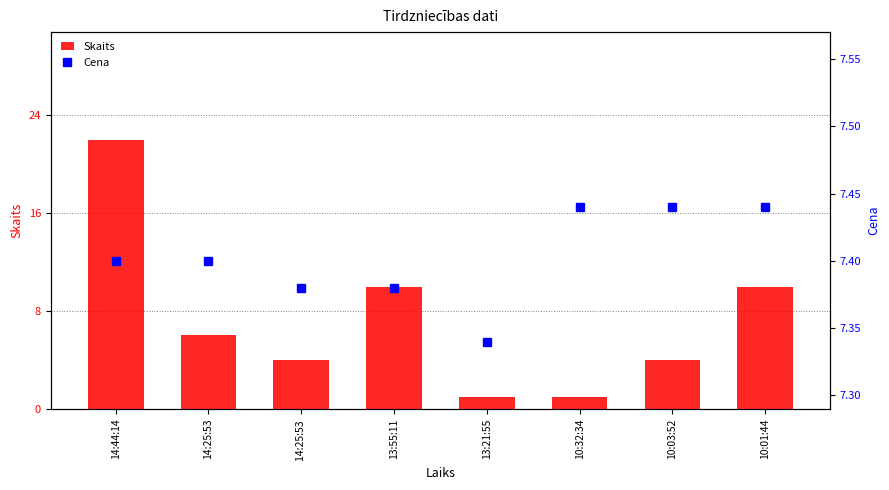

Which series has the largest range (max minus min)?

Skaits